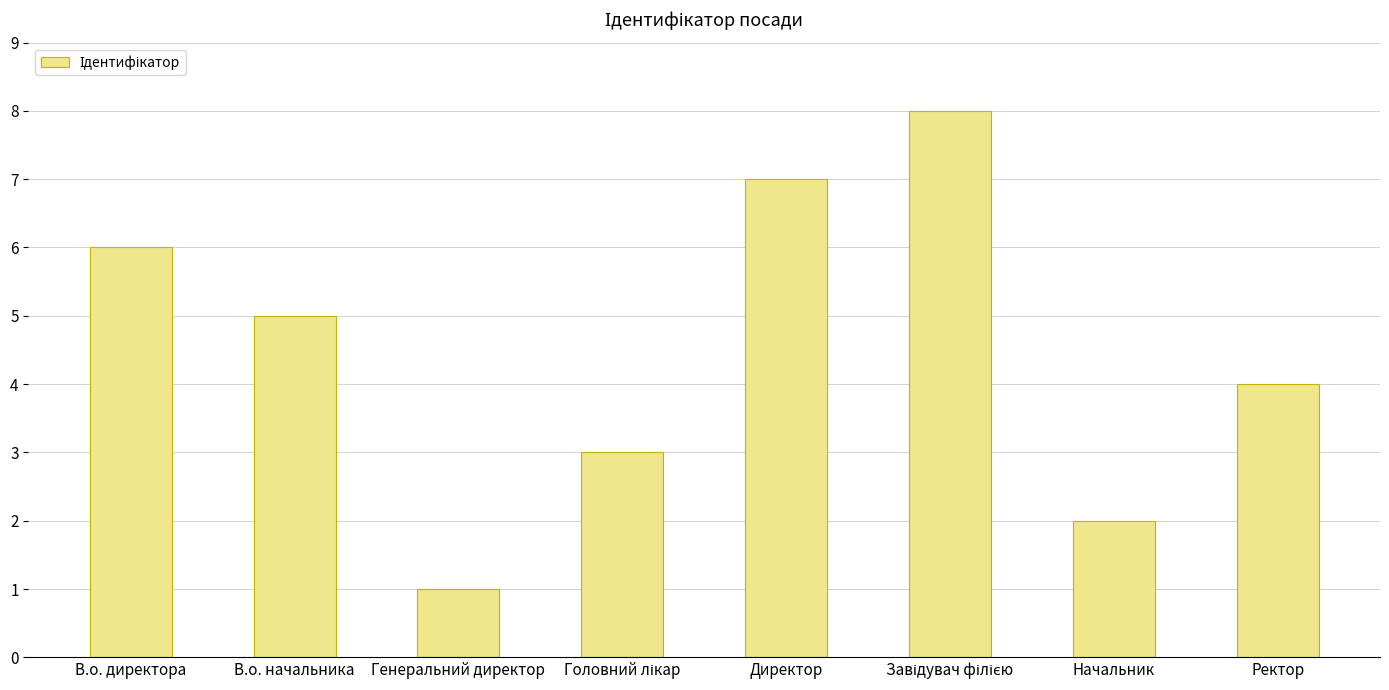

Reading left to right, transcribe all the data shown in this chart.

6	5	1	3	7	8	2	4